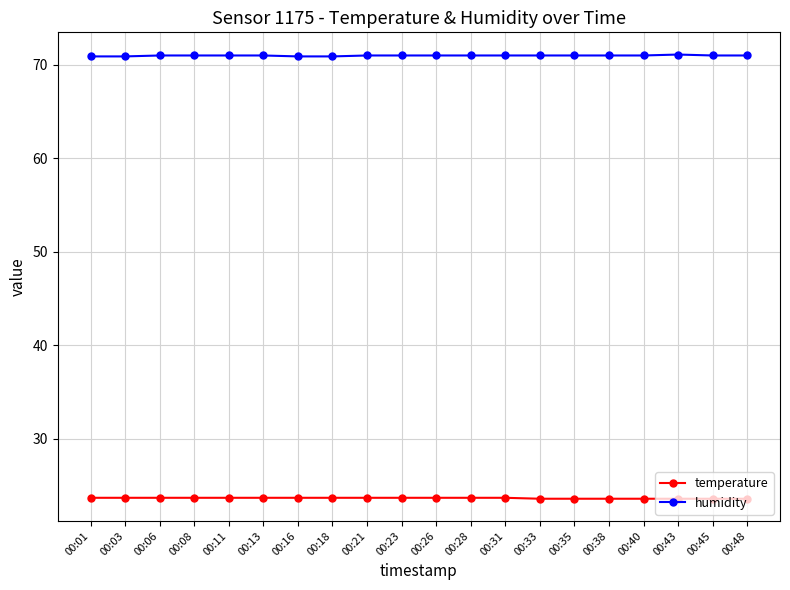

At how many categories does at least one series exceed 52?

20